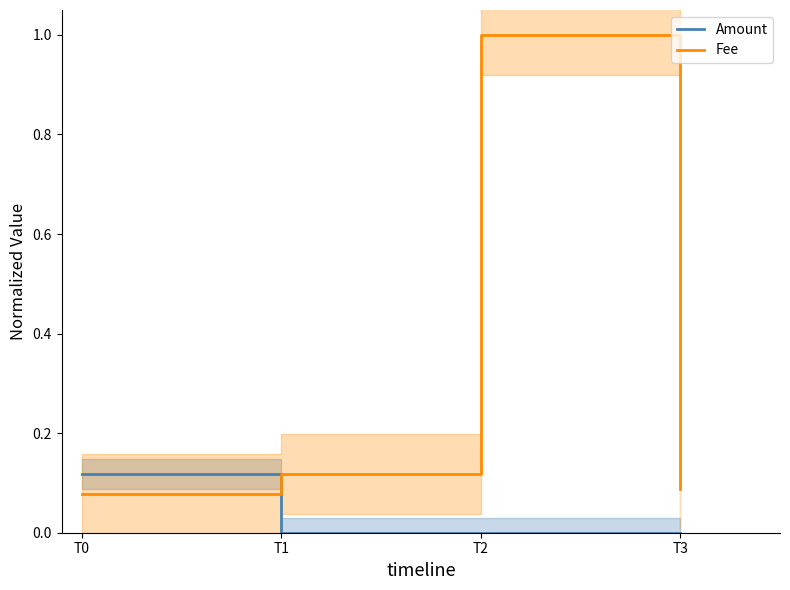

Reading left to right, transcribe all the data shown in this chart.

Amount: 0.1	0.0	0.0	0.0
Fee: 0.1	0.1	1.0	0.1